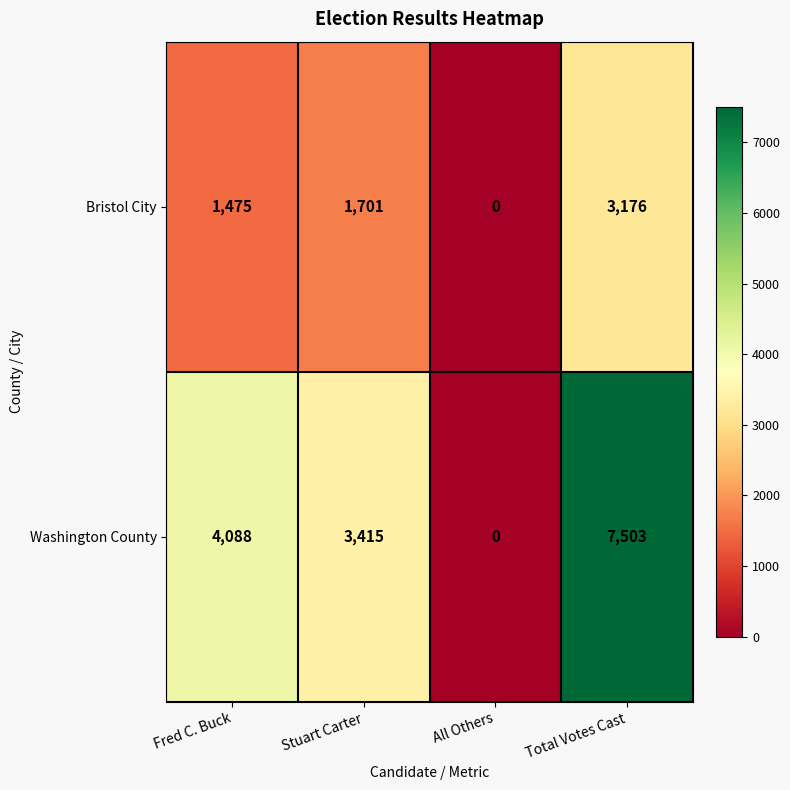

What is the sum of the Washington County values at All Others and Fred C. Buck?

4088